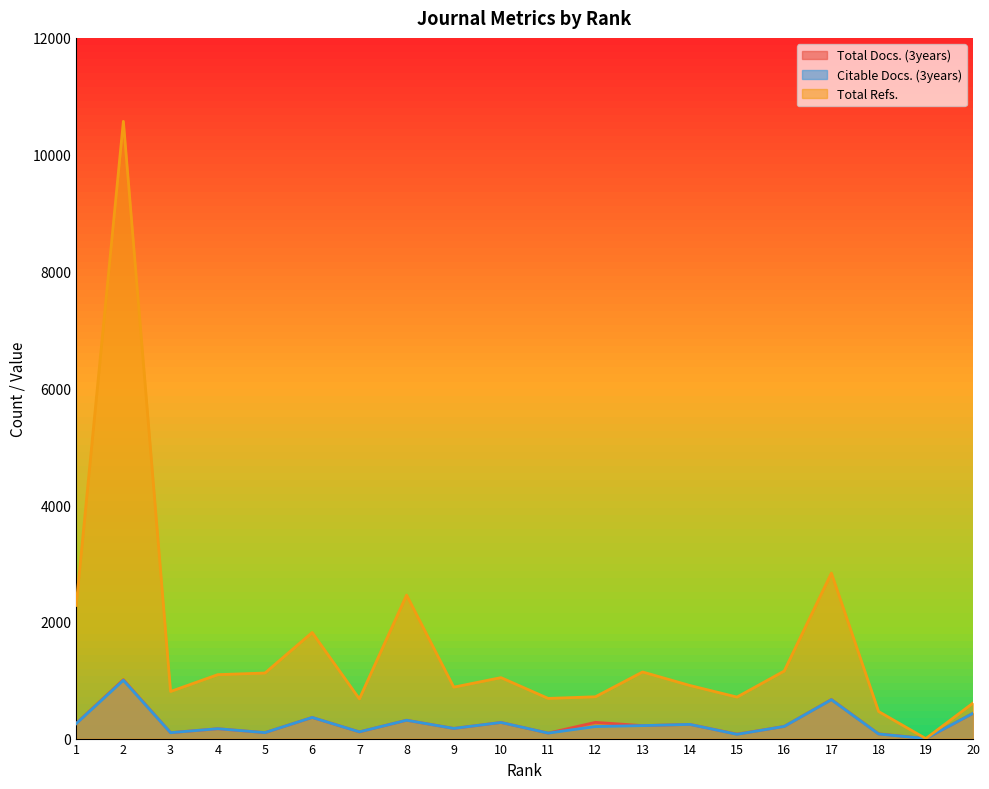

How many data points does each series have?

20